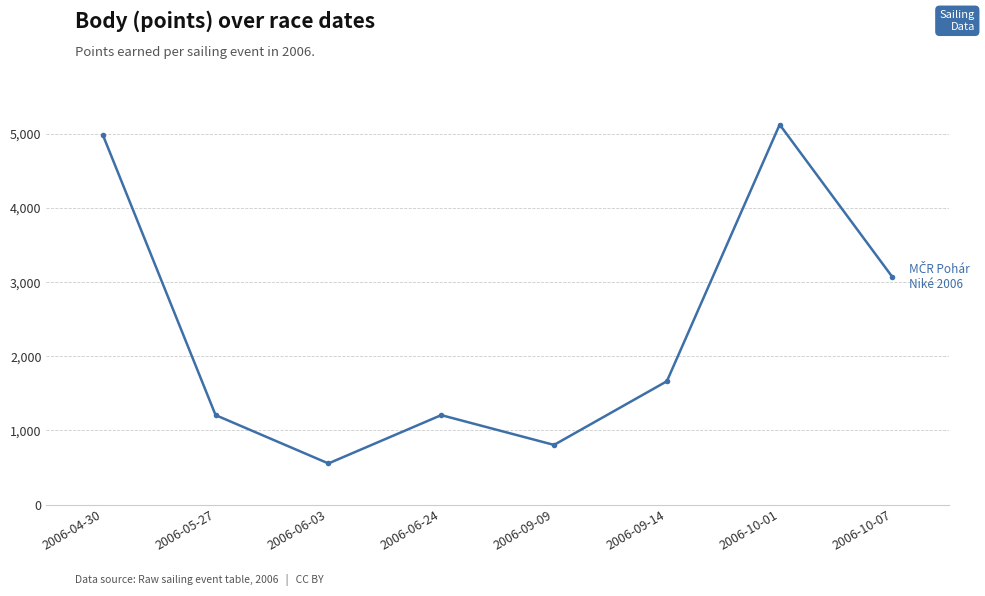

How many points are lower than both their immediate neighbors (excluding endpoints)?

2